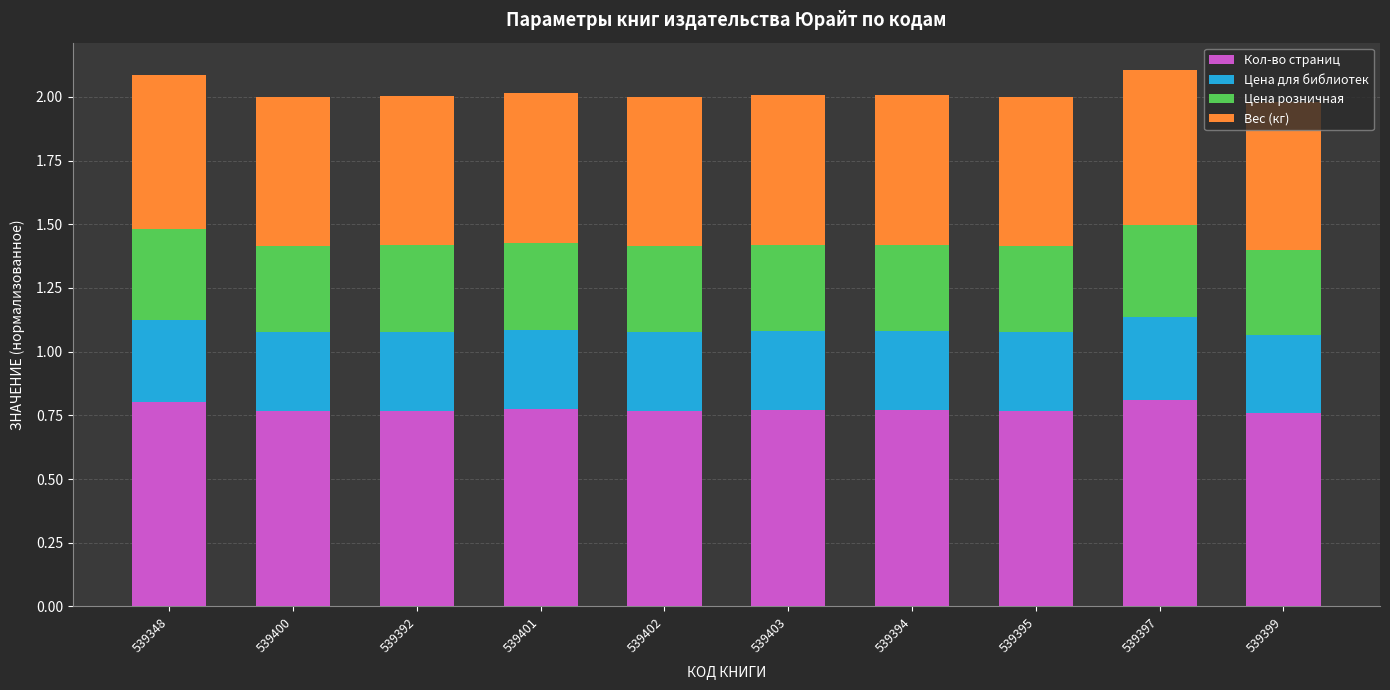

The value of Кол-во страниц at 539401 is 0.8. True or false?

True